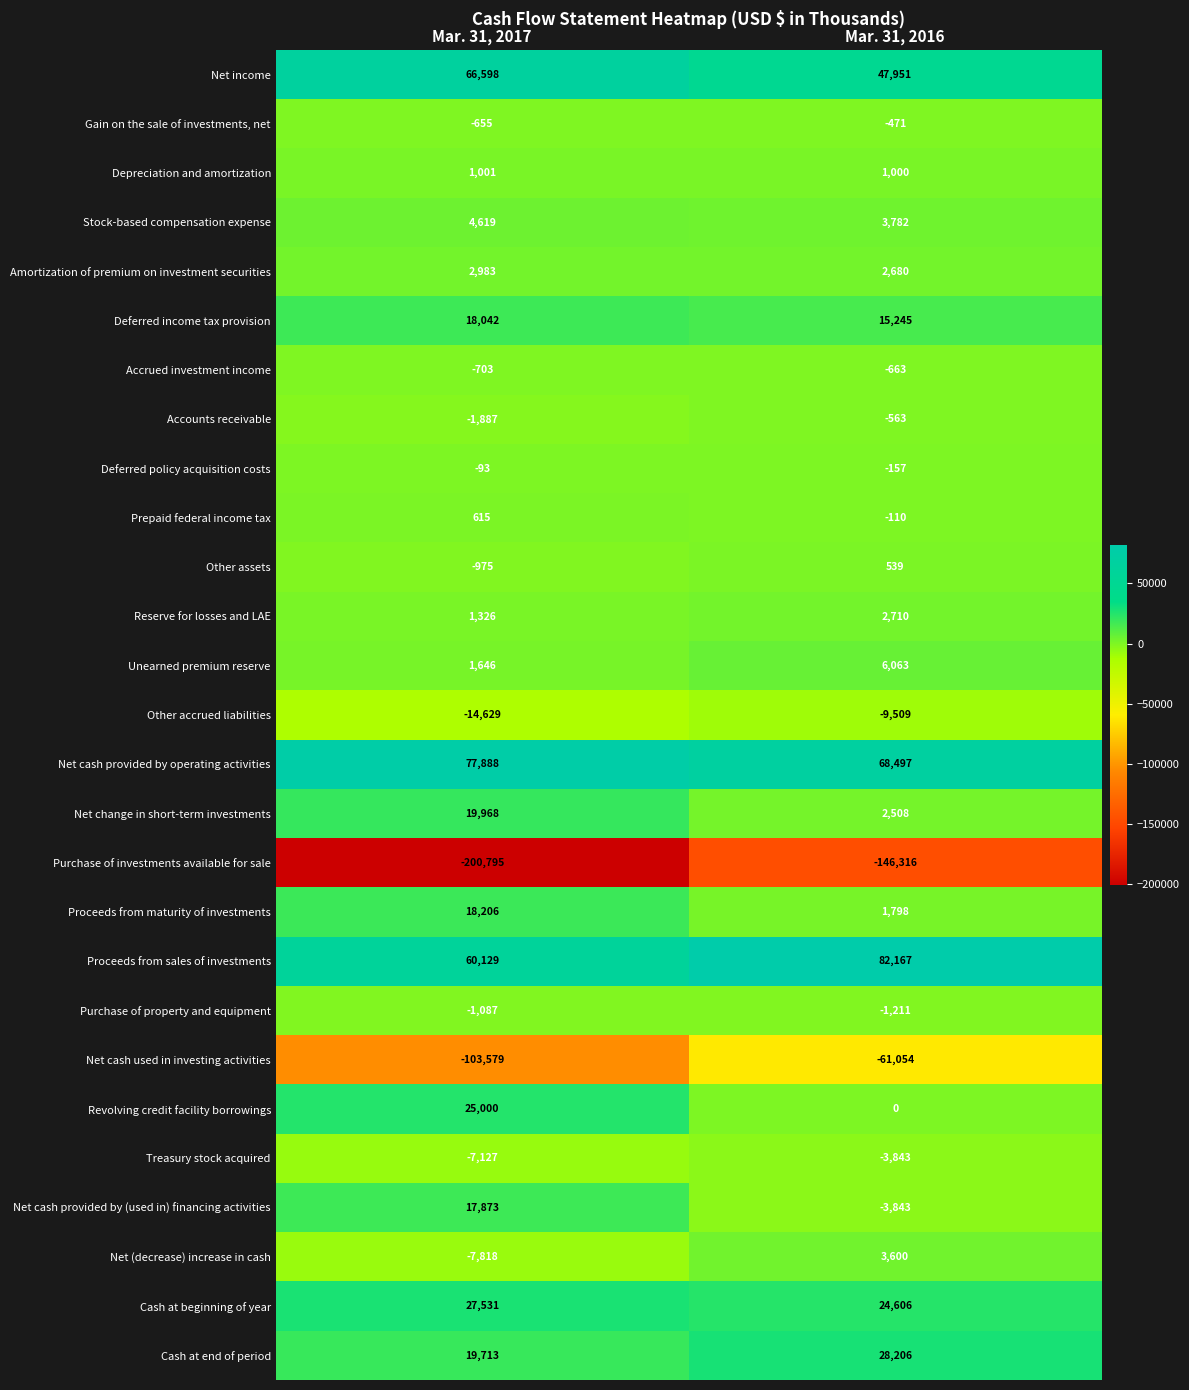

Between Mar. 31, 2017 and Mar. 31, 2016, which series saw the biggest shift?

Purchase of investments available for sale